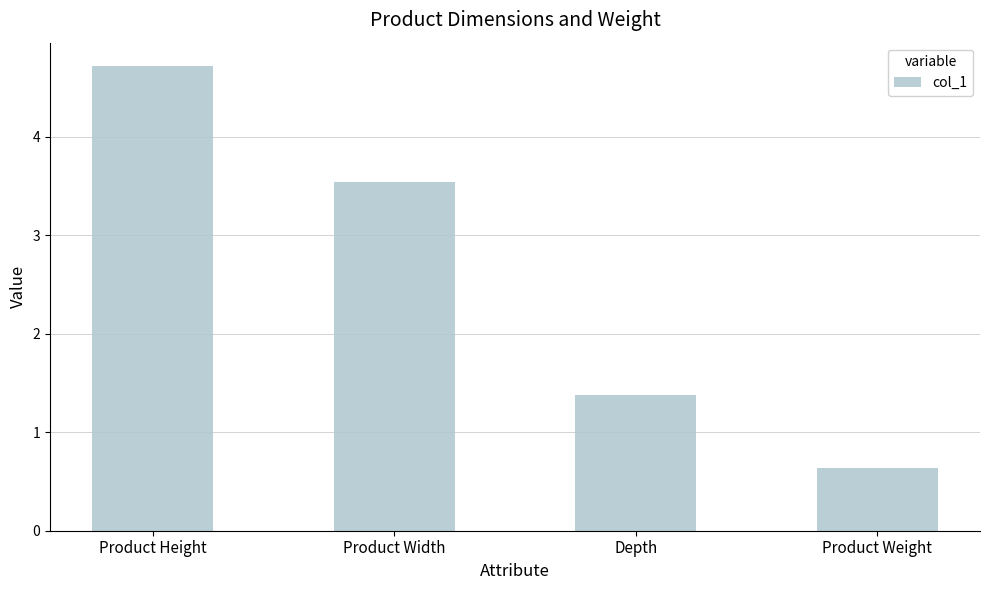

The value at Depth is 0.3. True or false?

False